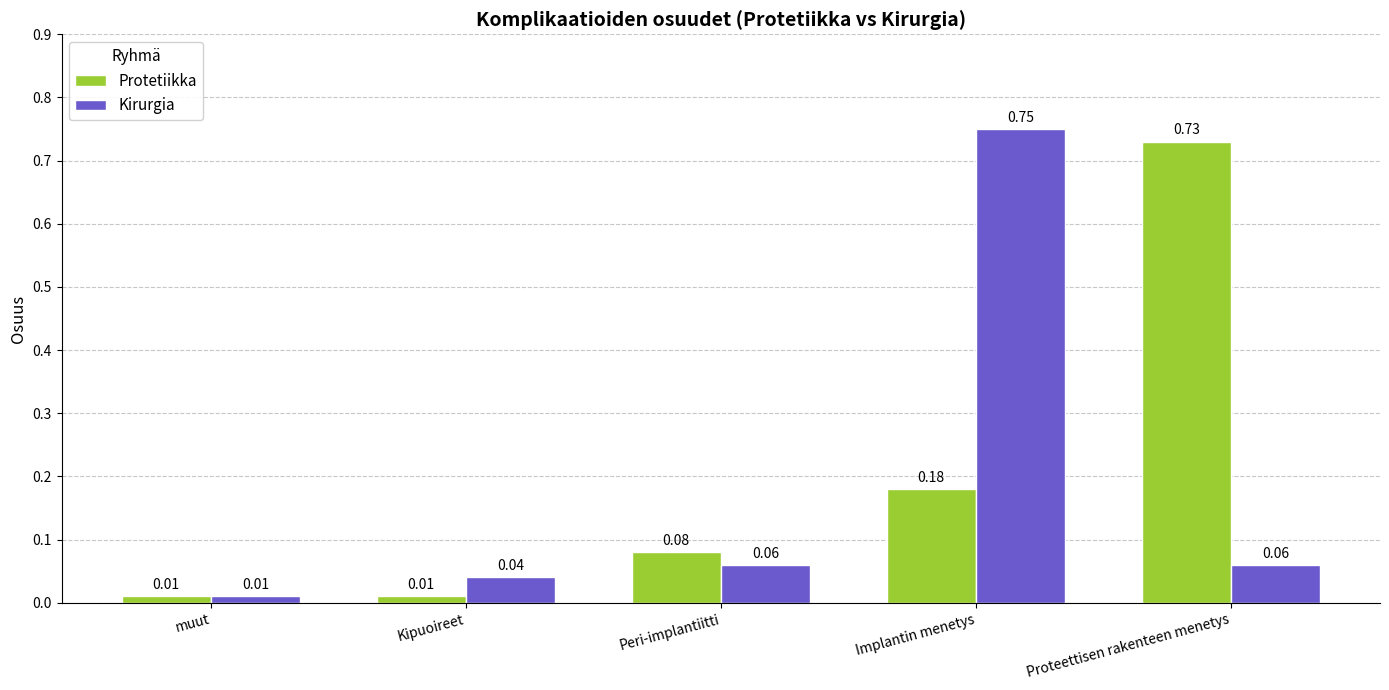

At how many categories does at least one series exceed 0?

5